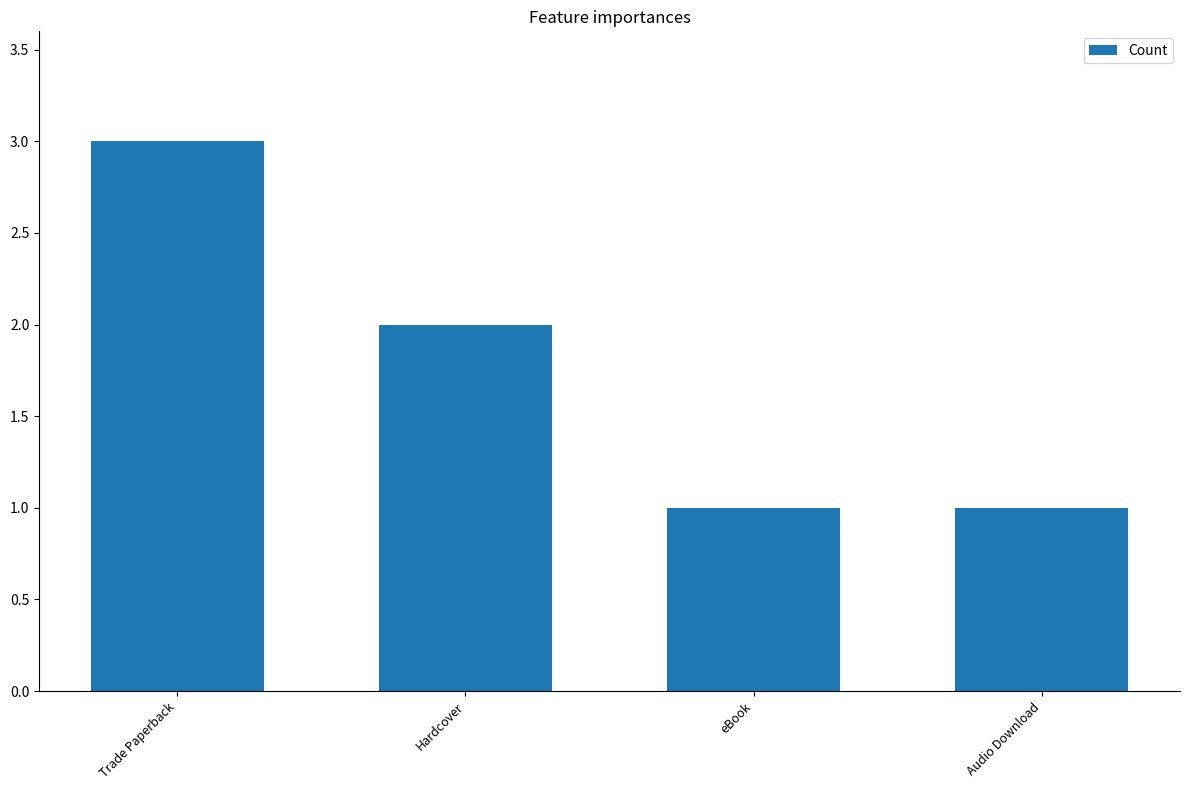

Reading right to left, list all the values displayed in this chart.

Audio Download=1	eBook=1	Hardcover=2	Trade Paperback=3